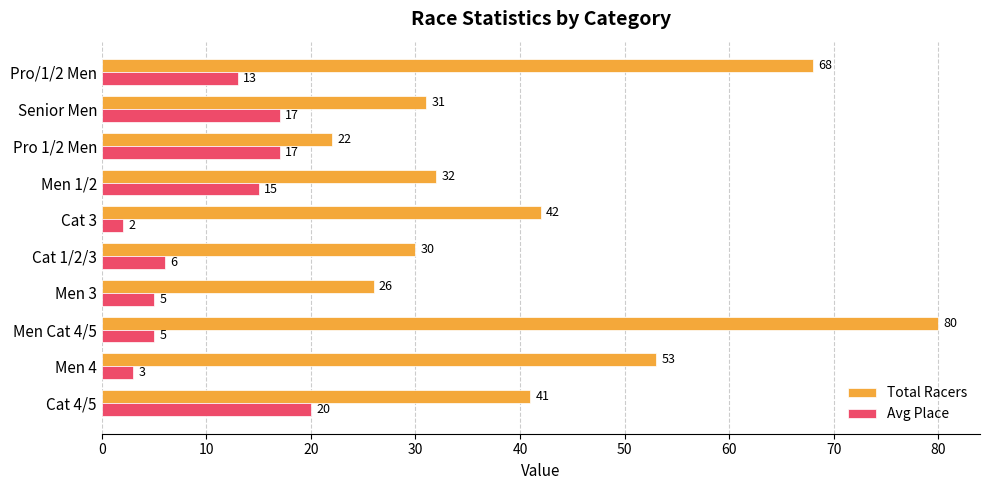

What is the maximum value for Avg Place?

20